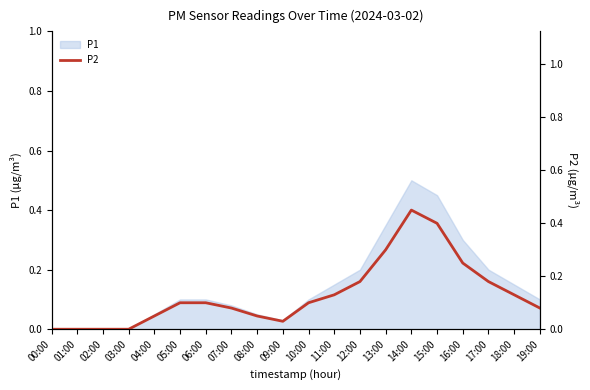

What position from the right is 10:00?

10